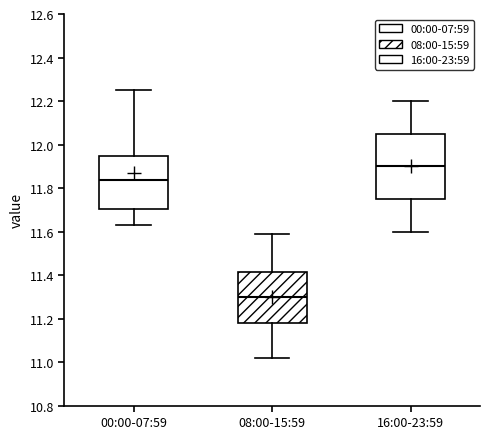

Which box has the lowest median line?

08:00-15:59